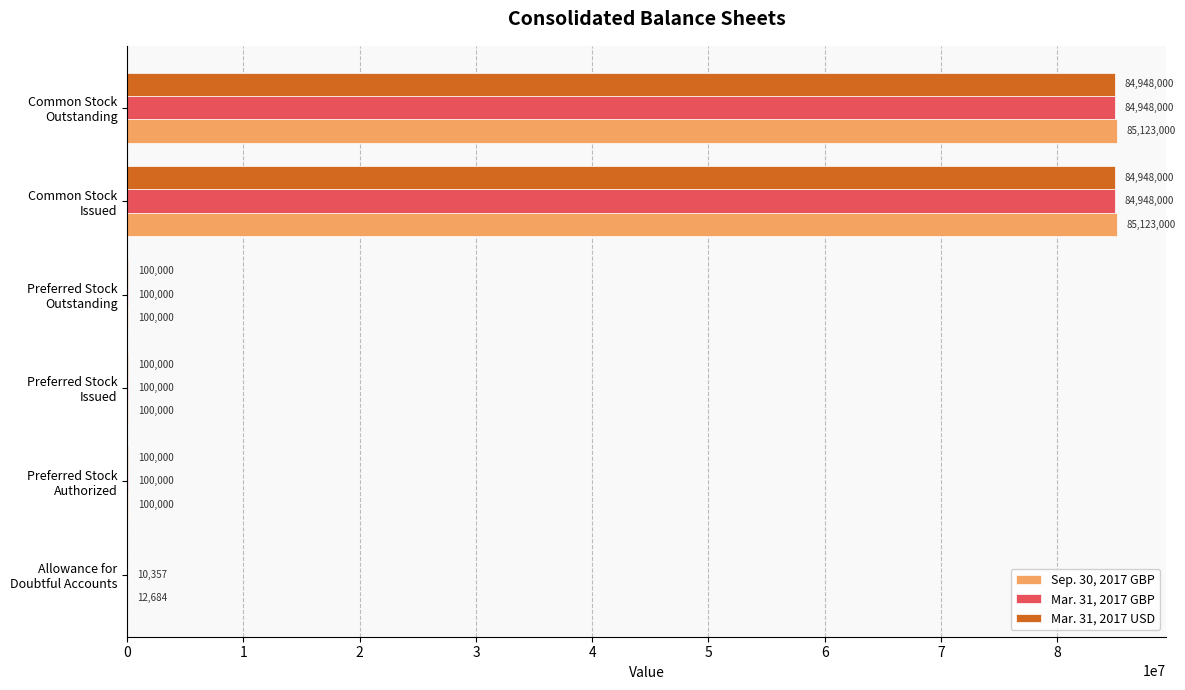

Which series has the largest total across all categories?

Sep. 30, 2017 GBP